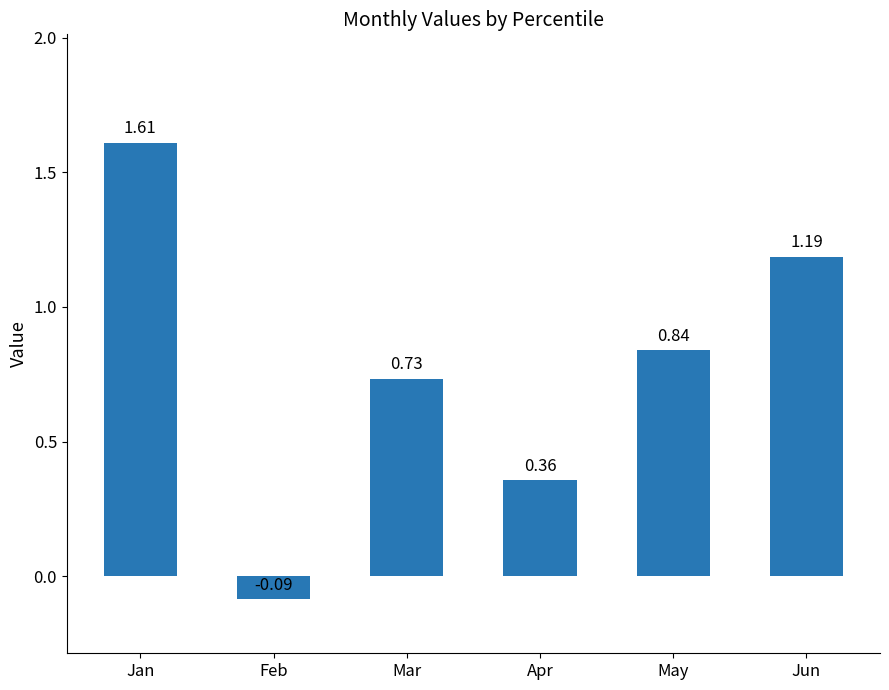

How many data points are less than 0?

1